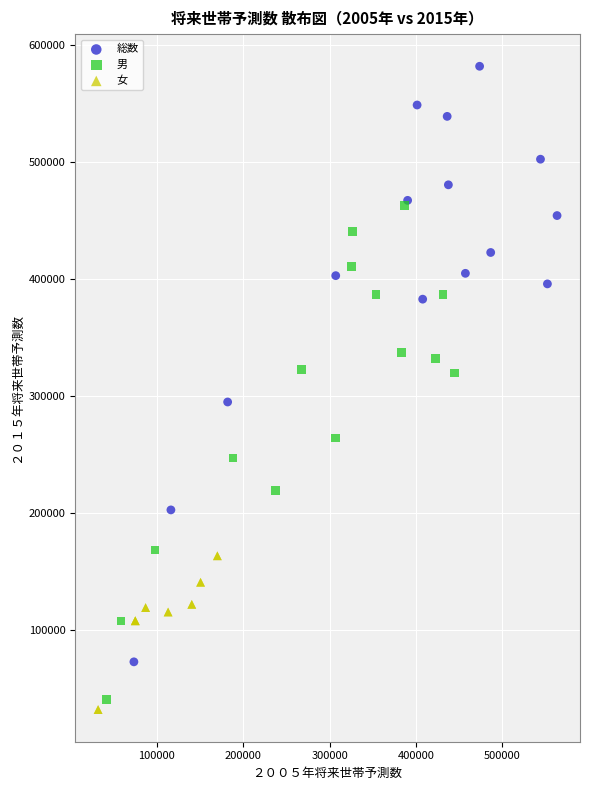

Which series reaches the maximum Y coordinate?

総数